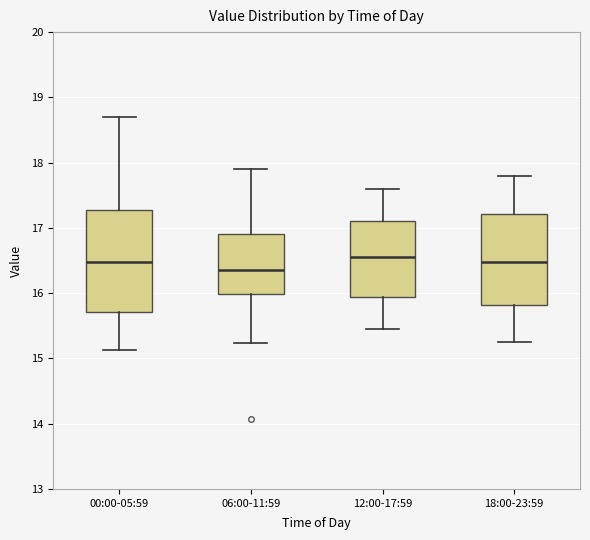

Which box has the lowest median line?

06:00-11:59